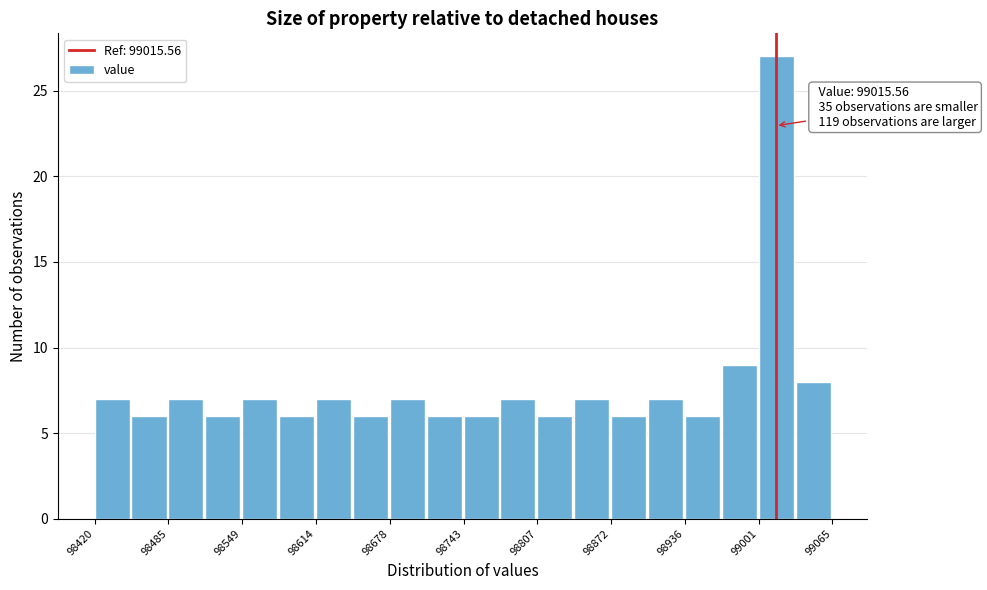

Around what value on the x-axis is the tallest bar? Give the approximate position of its centre, as read against the axis.

99020